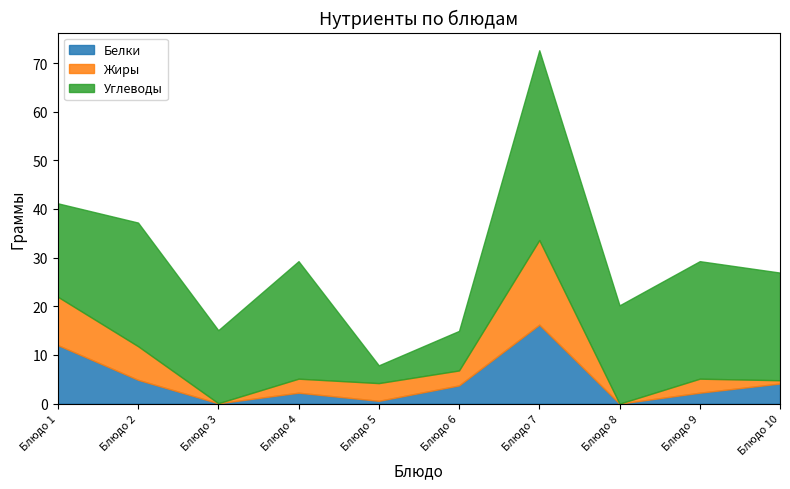

At which category is the sum across all series the highest?

Блюдо 7